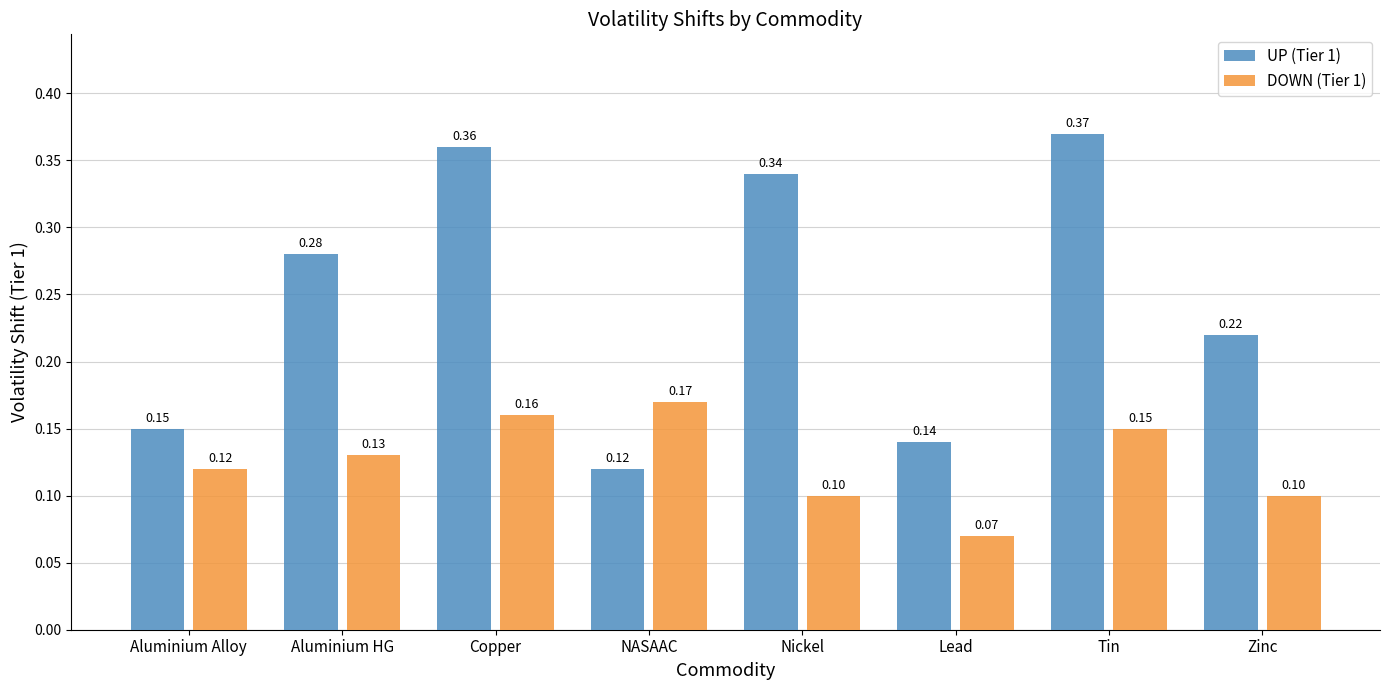

At which label does UP (Tier 1) reach its peak?

Tin